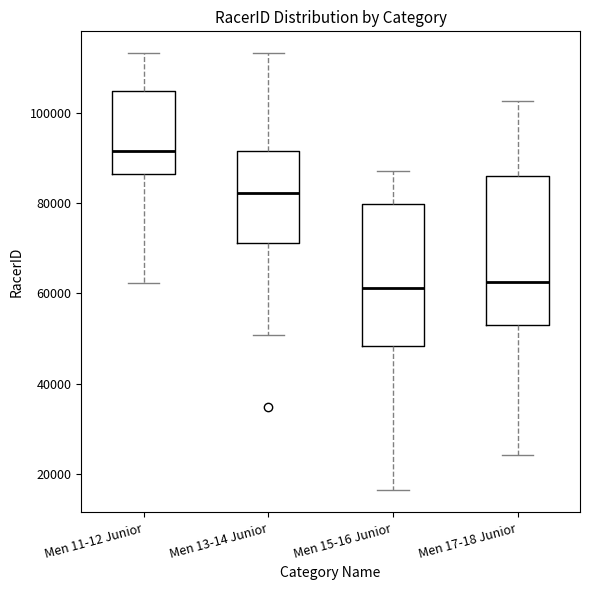

Reading left to right, read every box against the y-axis: the position of its median line, the range the box covers, and the ends of its whiskers. The values are not printed on the chart, so give them approximately, as read against the axis.

Men 11-12 Junior: median 92000, box 86000 to 104000, whiskers 62000 to 114000
Men 13-14 Junior: median 82000, box 72000 to 92000, whiskers 50000 to 114000
Men 15-16 Junior: median 62000, box 48000 to 80000, whiskers 16000 to 88000
Men 17-18 Junior: median 62000, box 54000 to 86000, whiskers 24000 to 102000